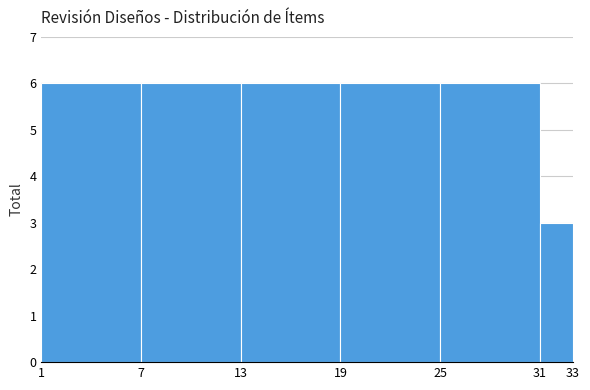

Reading left to right, transcribe this chart: for each bar, give the range it covers on the x-axis and its height. The values are not printed on the chart, so give them approximately, as read against the axis.

1 to 7: 6
7 to 13: 6
13 to 19: 6
19 to 25: 6
25 to 31: 6
31 to 33: 3